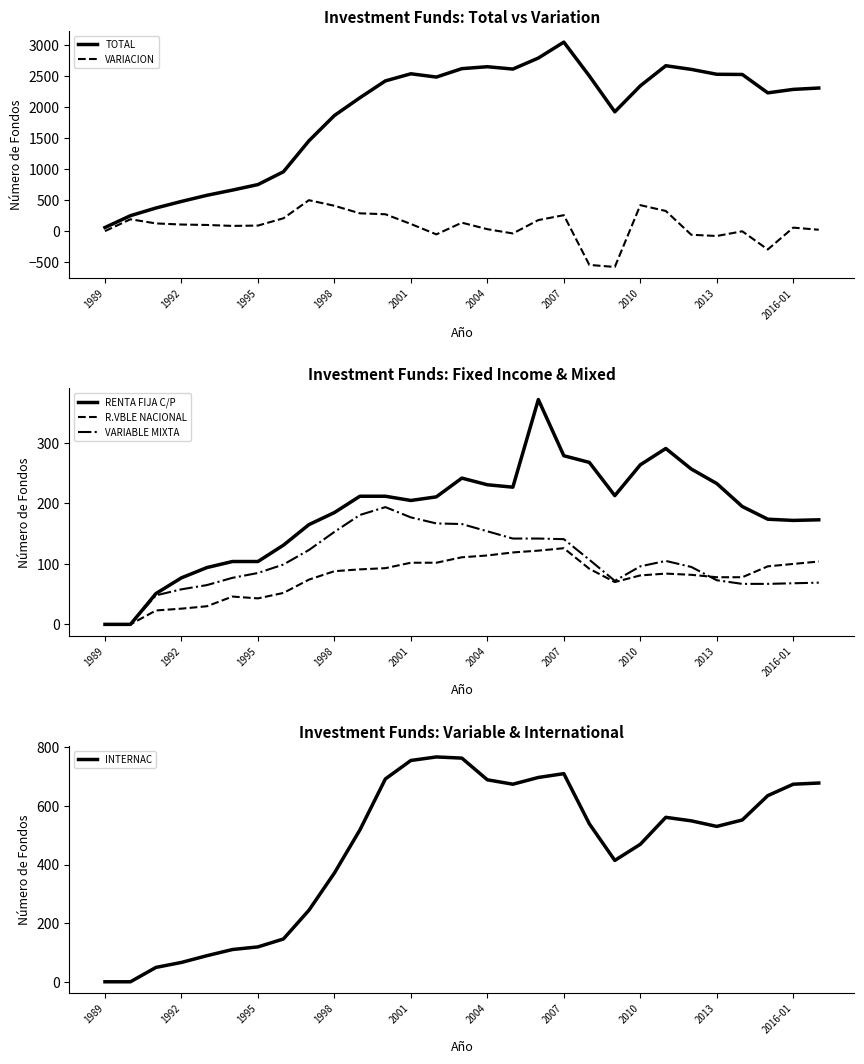

Where is R.VBLE NACIONAL nearest to the value 63?

20